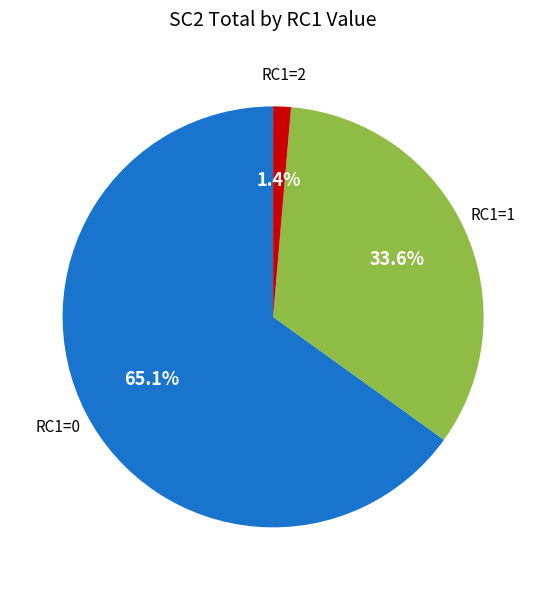

Is there a majority slice in this chart?

Yes